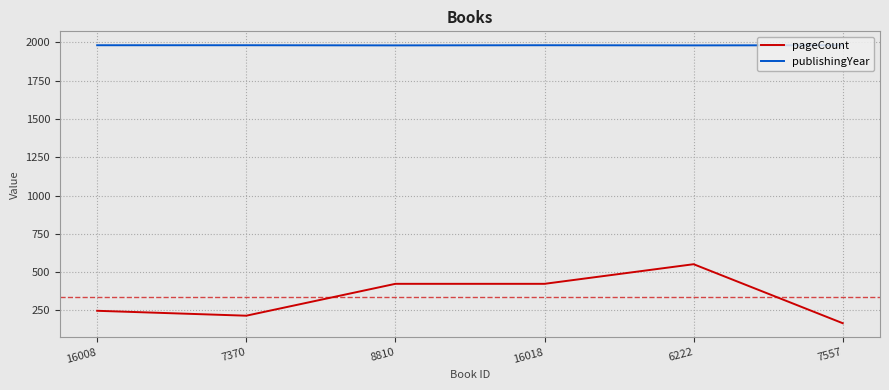

Does the chart have visible grid lines?

Yes